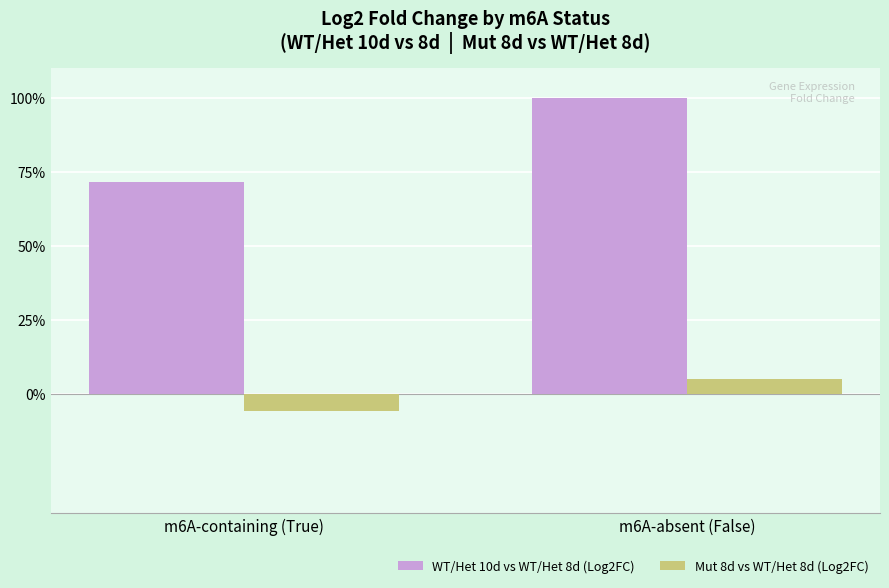

What are all the series names shown in the legend?

WT/Het 10d vs WT/Het 8d (Log2FC), Mut 8d vs WT/Het 8d (Log2FC)